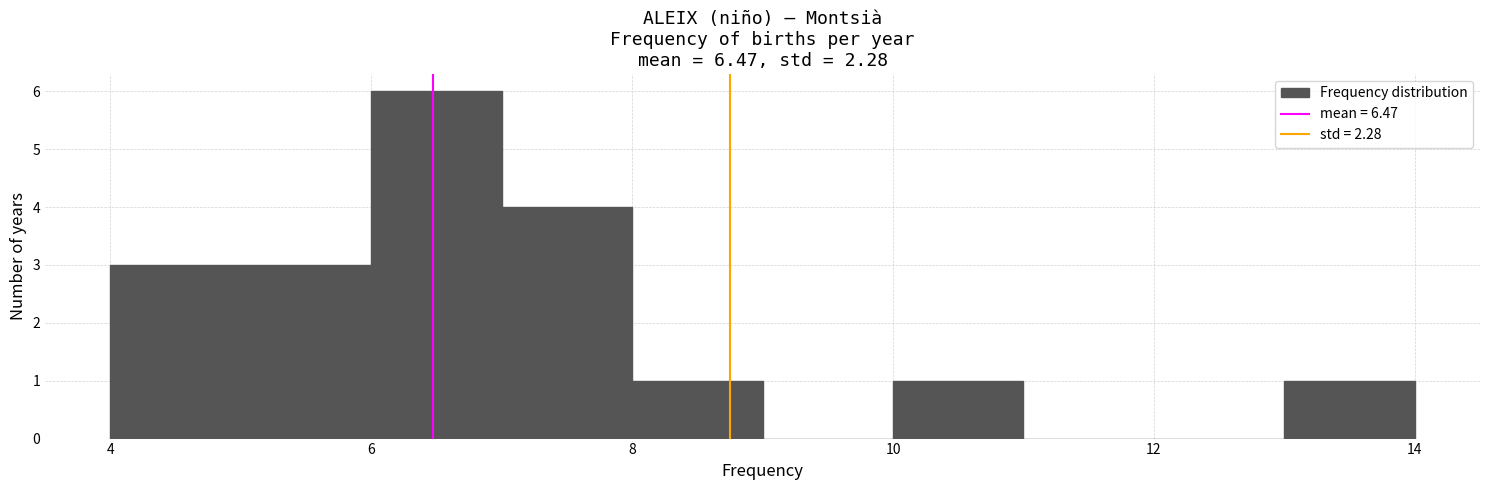

Reading left to right, transcribe this chart: for each bar, give the range it covers on the x-axis and its height. The values are not printed on the chart, so give them approximately, as read against the axis.

4 to 5: 3
5 to 6: 3
6 to 7: 6
7 to 8: 4
8 to 9: 1
9 to 10: 0
10 to 11: 1
11 to 12: 0
12 to 13: 0
13 to 14: 1